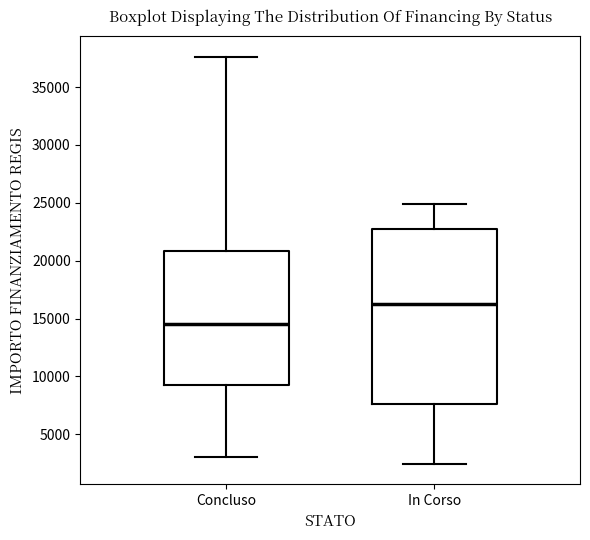

Reading left to right, transcribe this box plot: for each box, give where its median line is, the range the box spans, and where its two whiskers end, as read against the y-axis. The values are not printed on the chart, so give them approximately, as read against the axis.

Concluso: median 14500, box 9000 to 21000, whiskers 3000 to 37500
In Corso: median 16500, box 7500 to 23000, whiskers 2500 to 25000